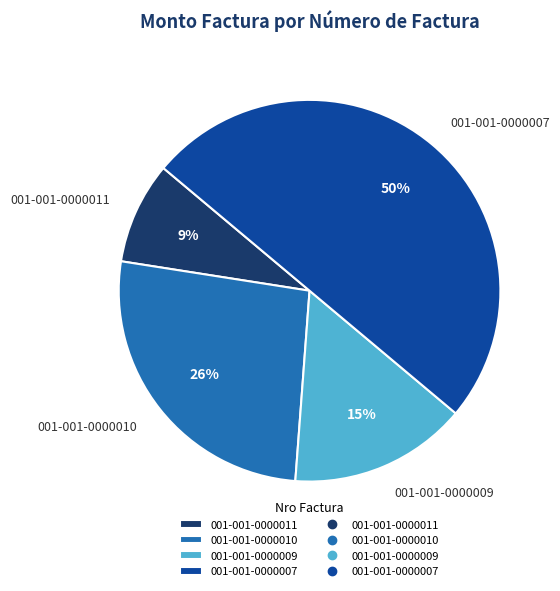

The 001-001-0000010 slice represents 40% of the pie. True or false?

False